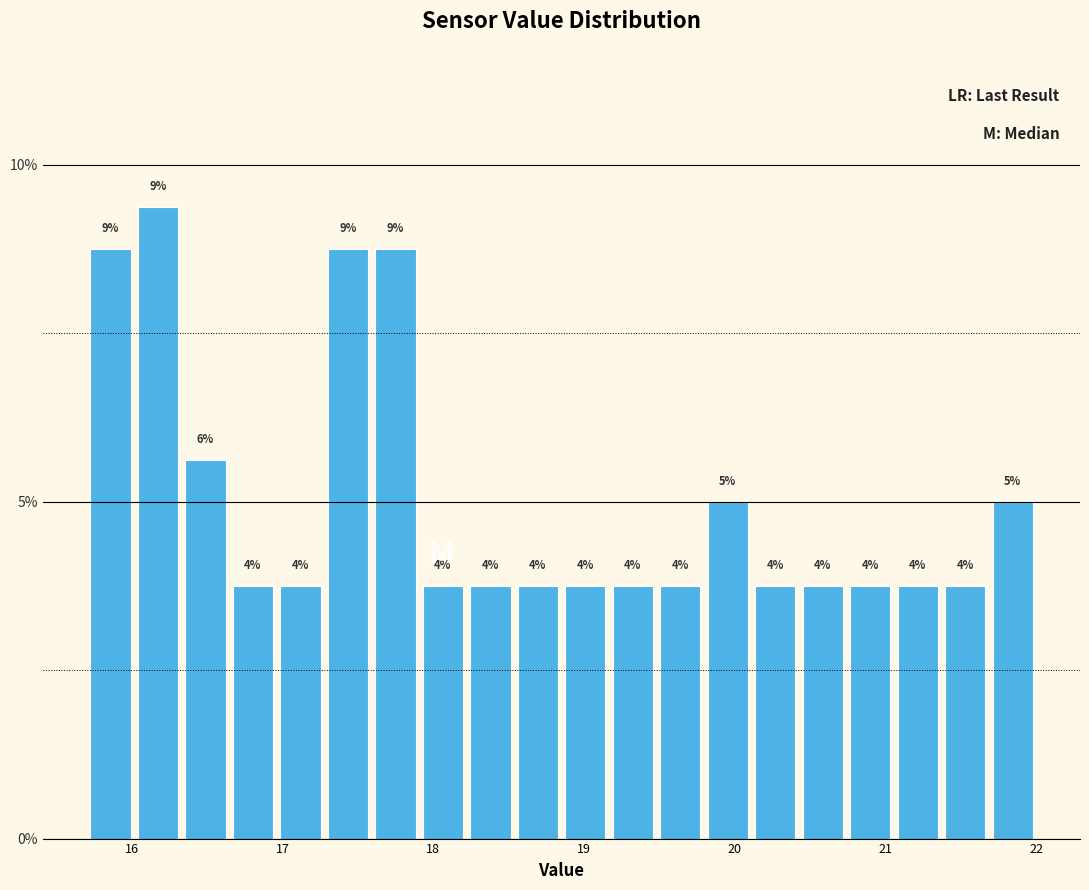

Around what value on the x-axis is the tallest bar? Give the approximate position of its centre, as read against the axis.

16.2